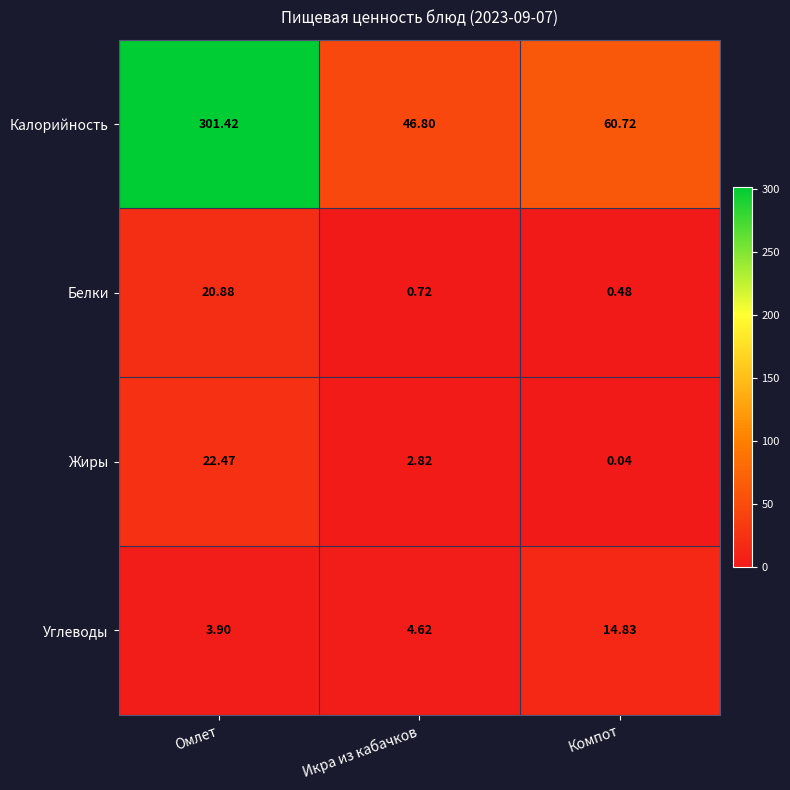

Which series has the widest spread of values?

Калорийность